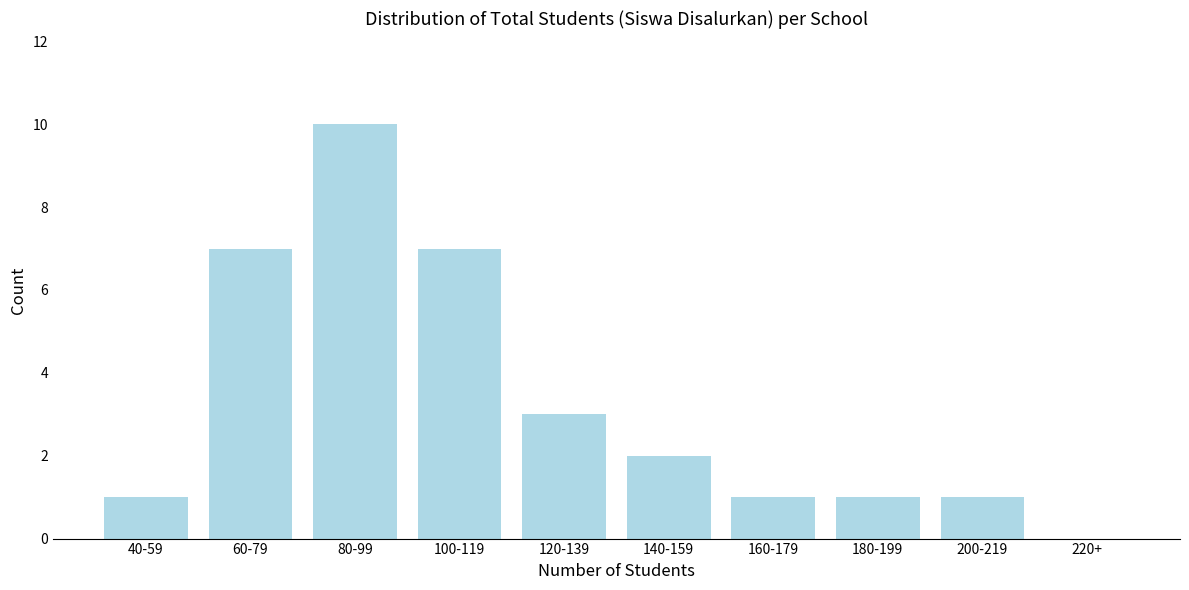

Reading right to left, list all the values displayed in this chart.

220+=0	200-219=1	180-199=1	160-179=1	140-159=2	120-139=3	100-119=7	80-99=10	60-79=7	40-59=1